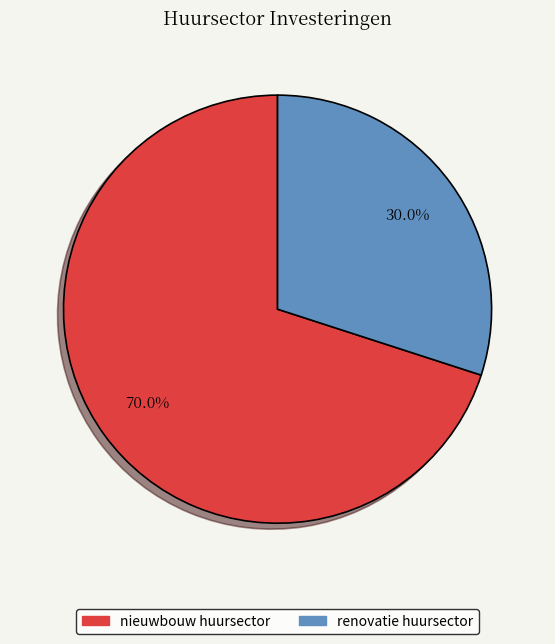

How many slices are in this pie chart?

2